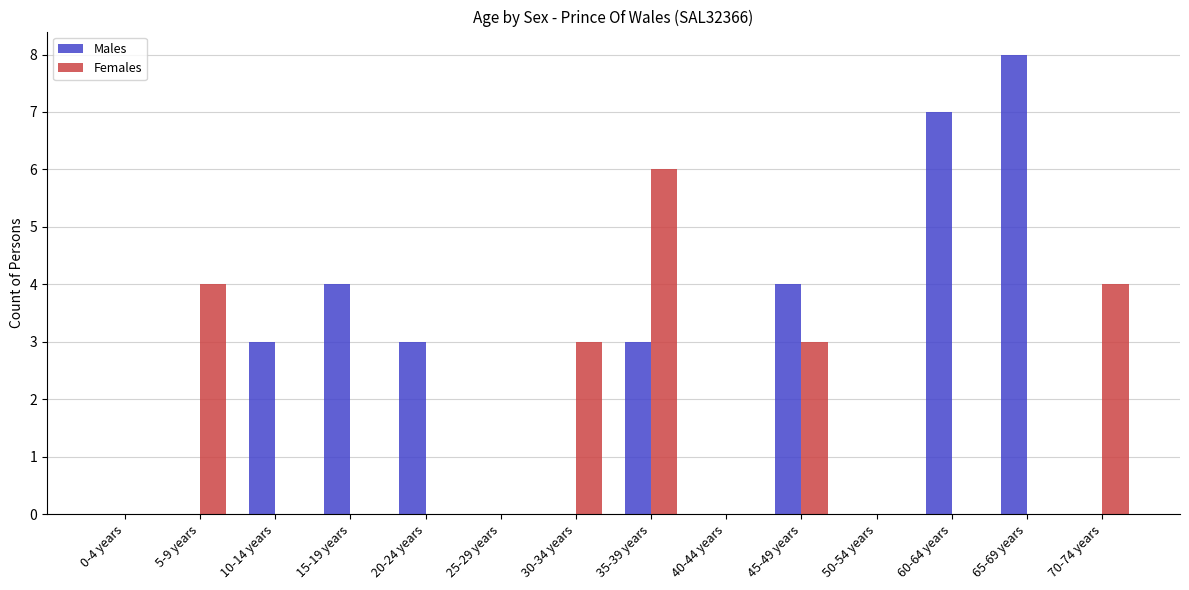

Is it true that Males equals 0 at 0-4 years?

True